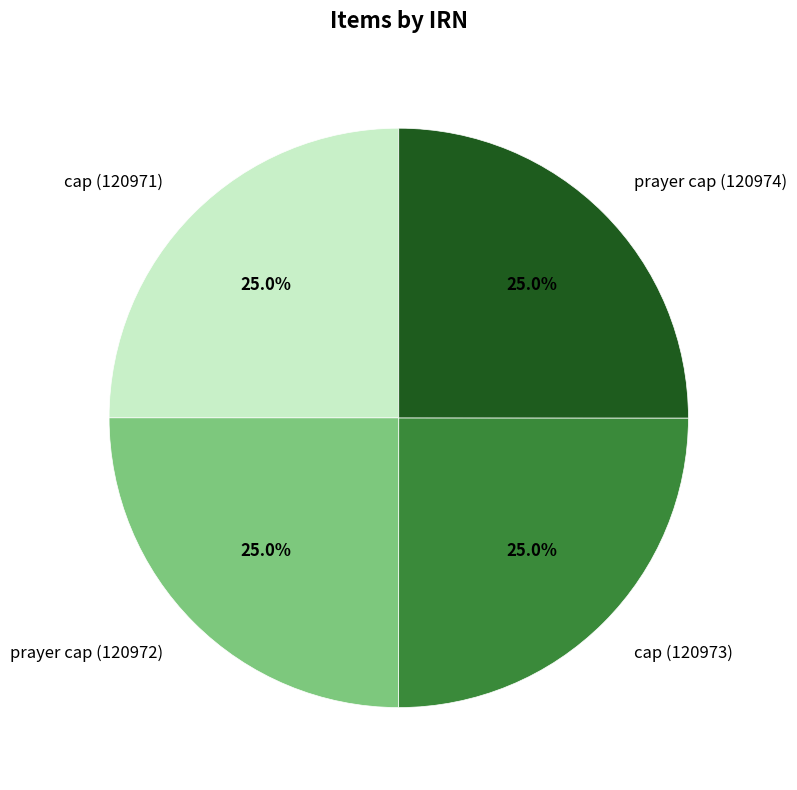

How many segments does this pie chart have?

4